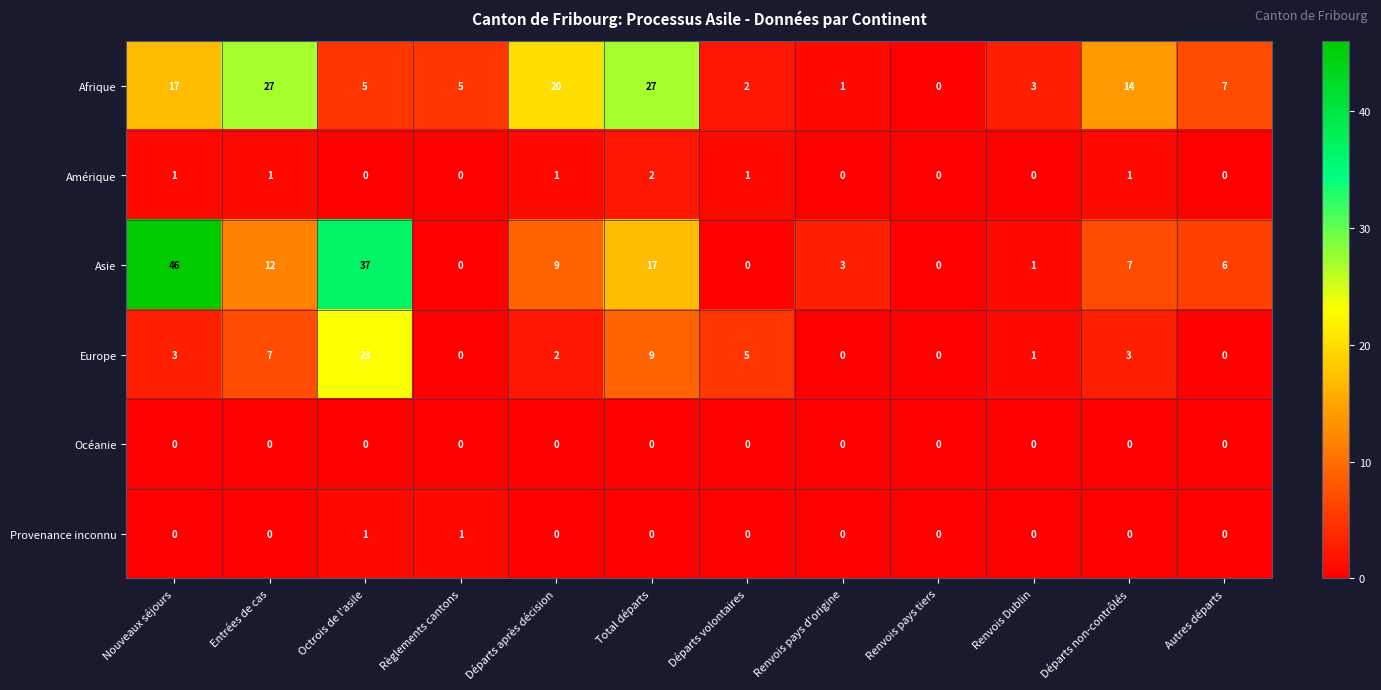

What is the highest value of the Asie series?

46